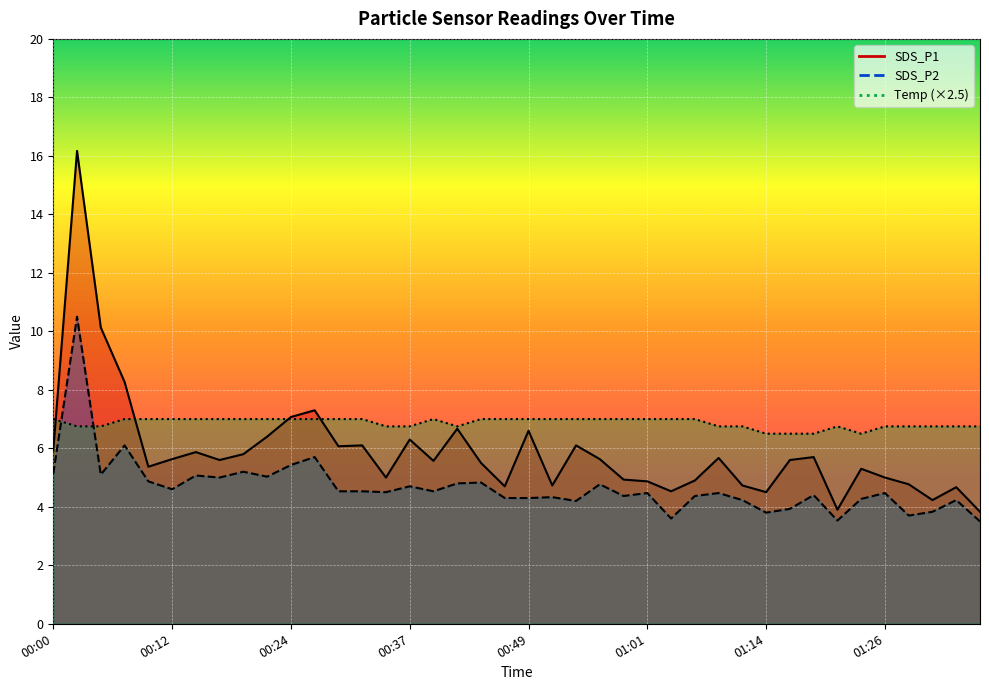

What is the label of the 7th point from the left?

00:15